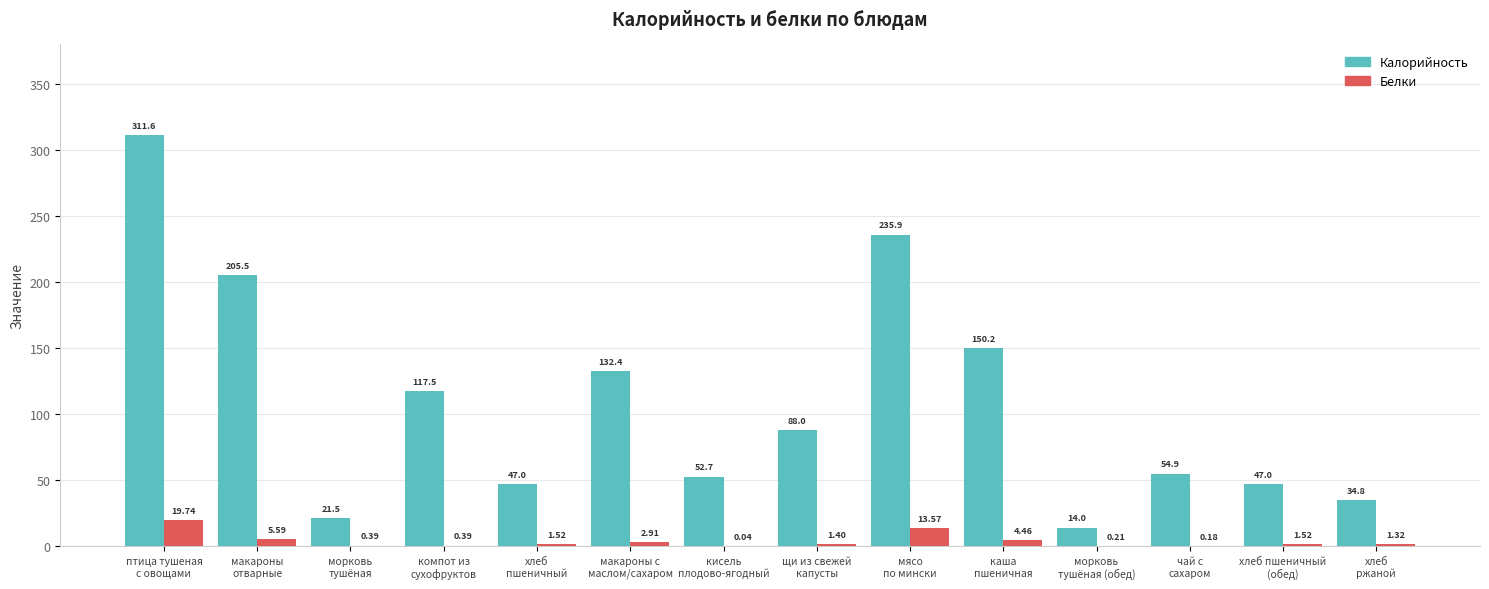

What is the sum of all Калорийность values?

1513.0